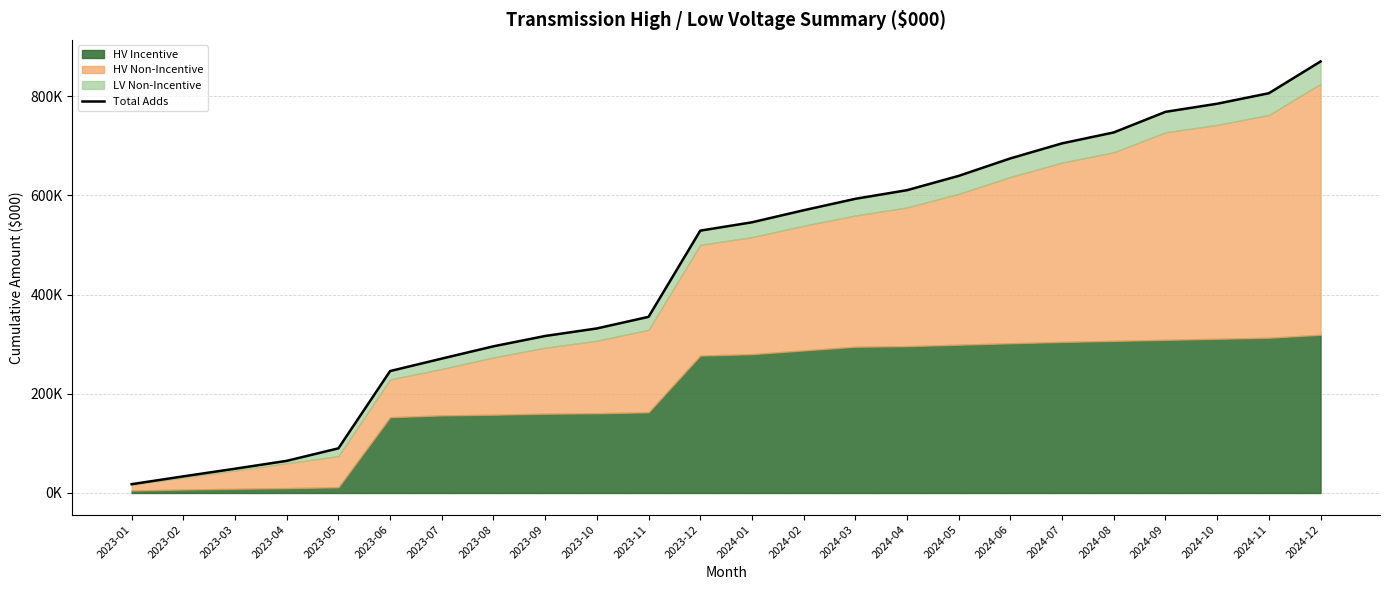

What is the difference between the values at 2023-11 and 2024-07?

349691.4